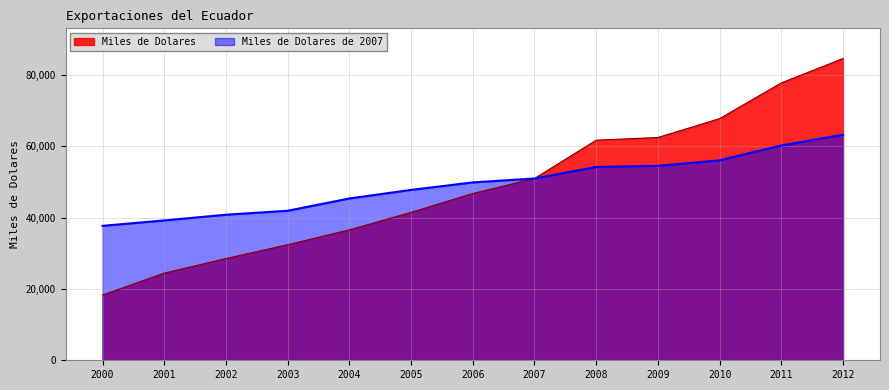

Rank the series at 2008 from highest to lowest value.

Miles de Dolares, Miles de Dolares de 2007